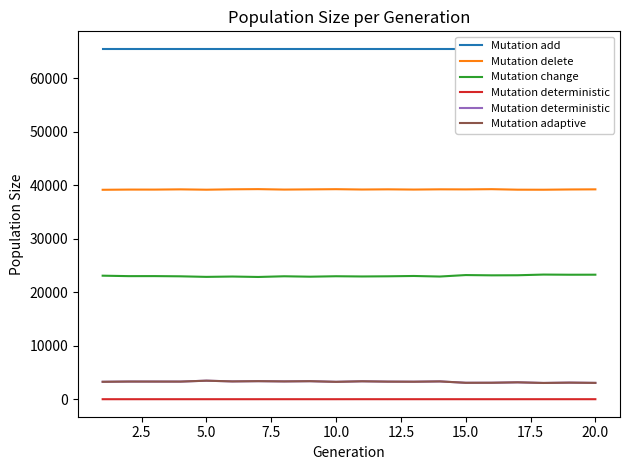

True or false: Mutation delete and Mutation change intersect in this chart.

False